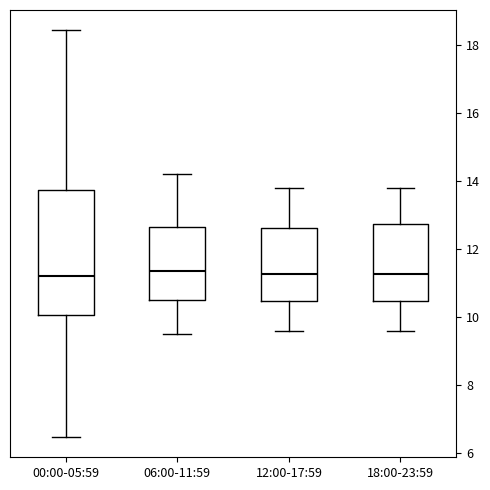

Where does the median line of the box for 06:00-11:59 sit on the y-axis? The values are not printed on the chart, so give them approximately, as read against the axis.

11.4